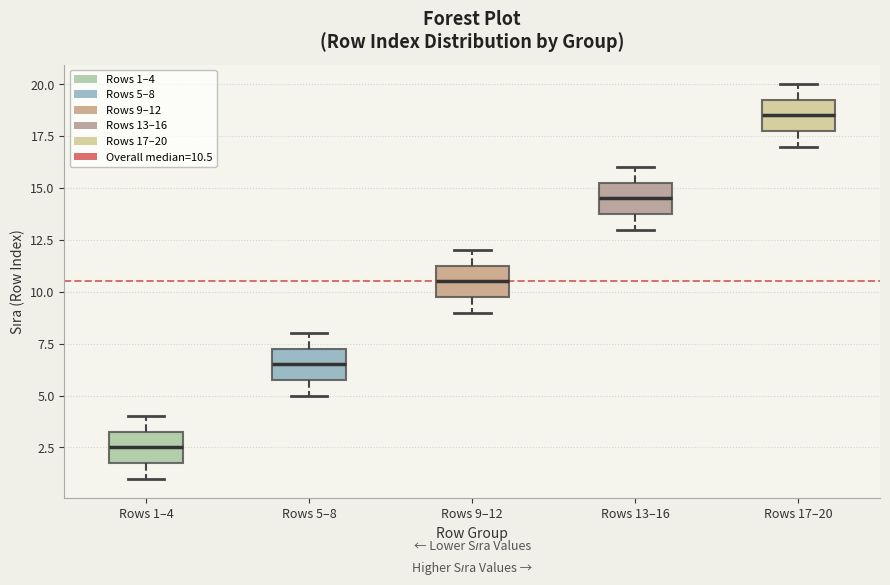

Reading left to right, read every box against the y-axis: the position of its median line, the range the box covers, and the ends of its whiskers. The values are not printed on the chart, so give them approximately, as read against the axis.

Rows 1–4: median 2.5, box 2.0 to 3.5, whiskers 1.0 to 4.0
Rows 5–8: median 6.5, box 6.0 to 7.5, whiskers 5.0 to 8.0
Rows 9–12: median 10.5, box 10.0 to 11.5, whiskers 9.0 to 12.0
Rows 13–16: median 14.5, box 14.0 to 15.5, whiskers 13.0 to 16.0
Rows 17–20: median 18.5, box 18.0 to 19.5, whiskers 17.0 to 20.0